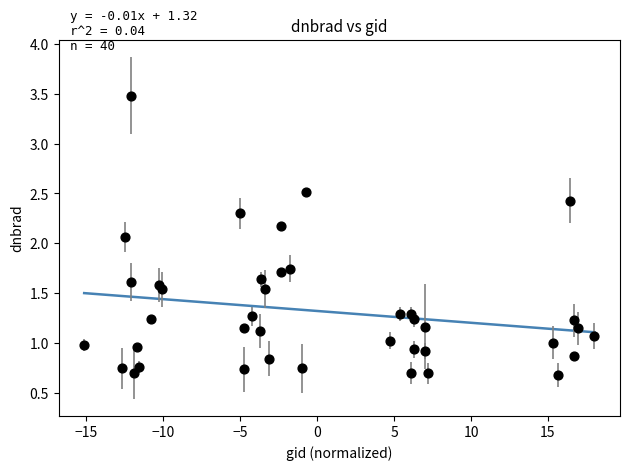

What is the range of X values (max minus min)?

33.2